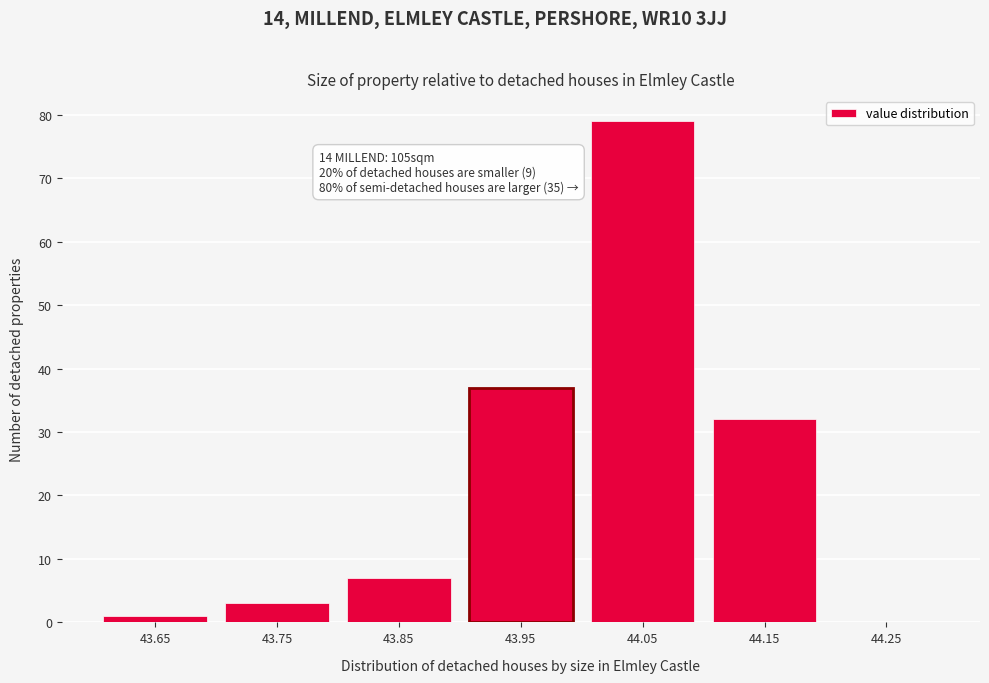

What is the change in value from 44.05 to 44.15?

-47